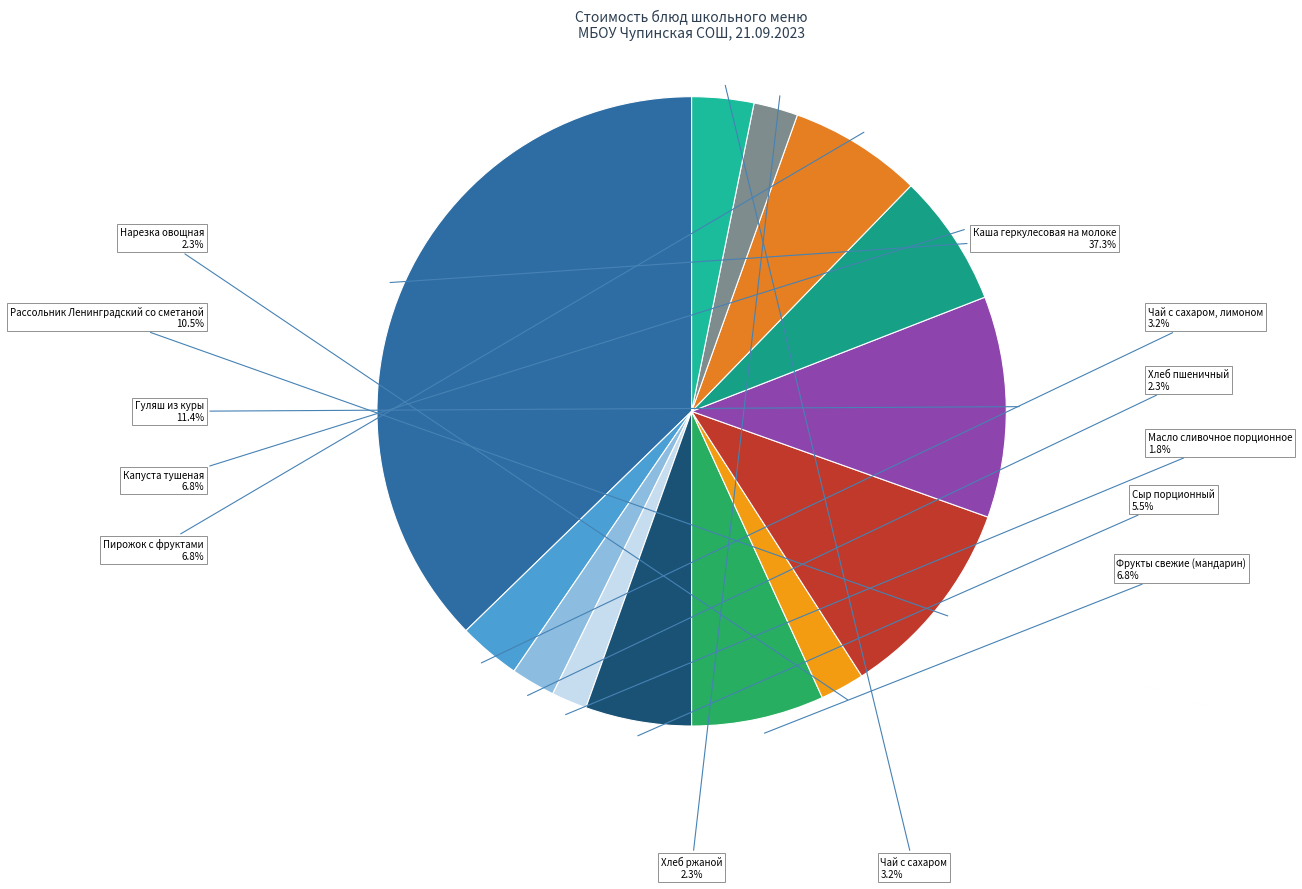

Count the number of slices in the pie.

13